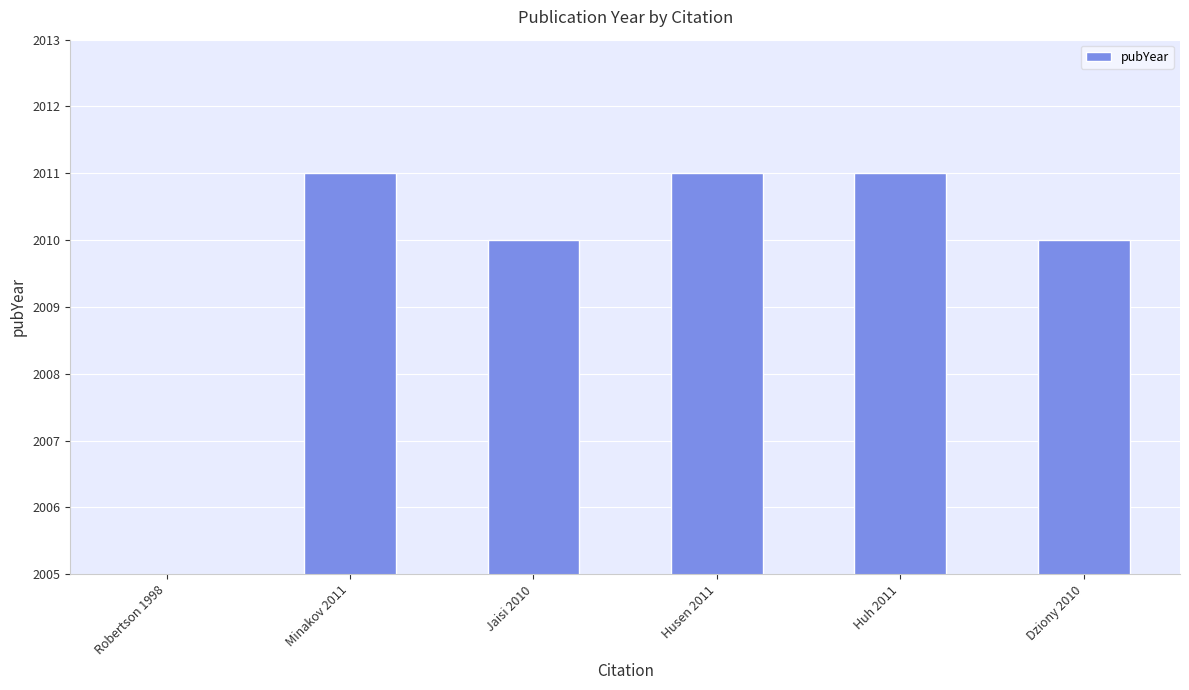

Approximately how many times larger is the value at Robertson 1998 compared to Husen 2011?

1.0